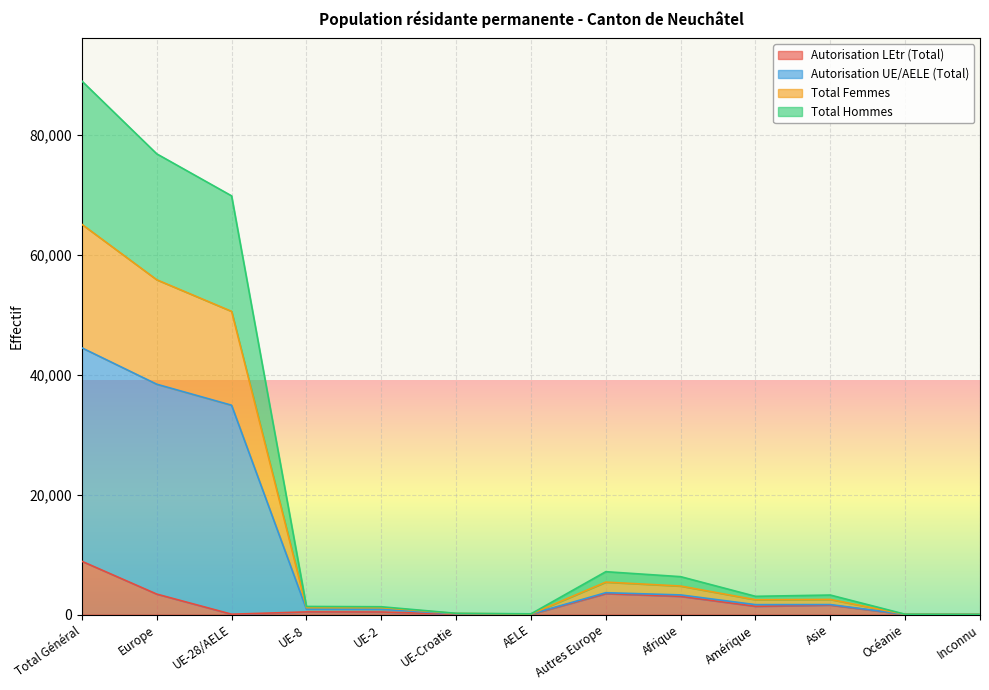

What is the label of the 9th point from the right?

UE-2